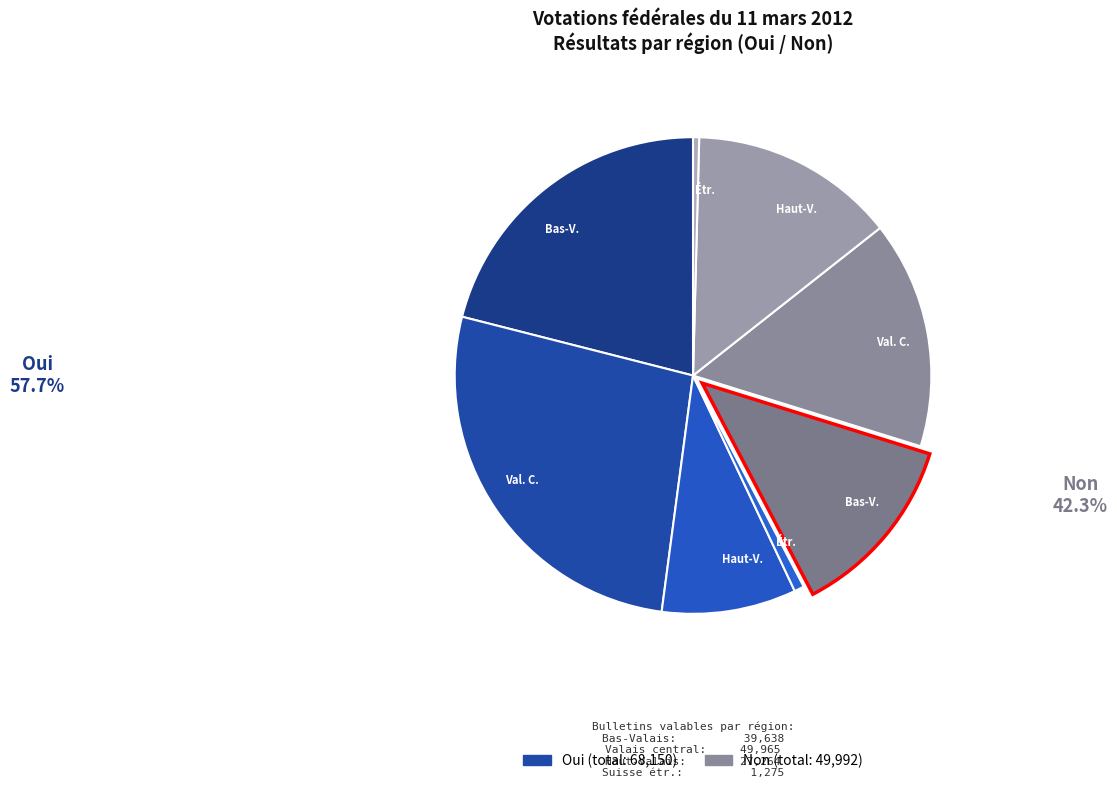

How many slices are in this pie chart?

8